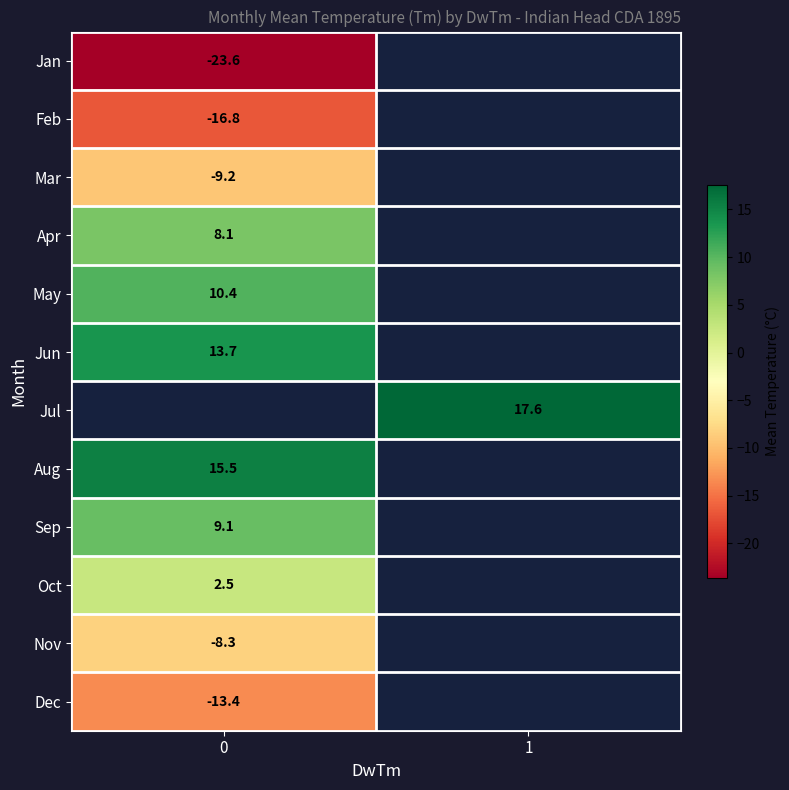

The value of Jul at 1 is 17.6. True or false?

True